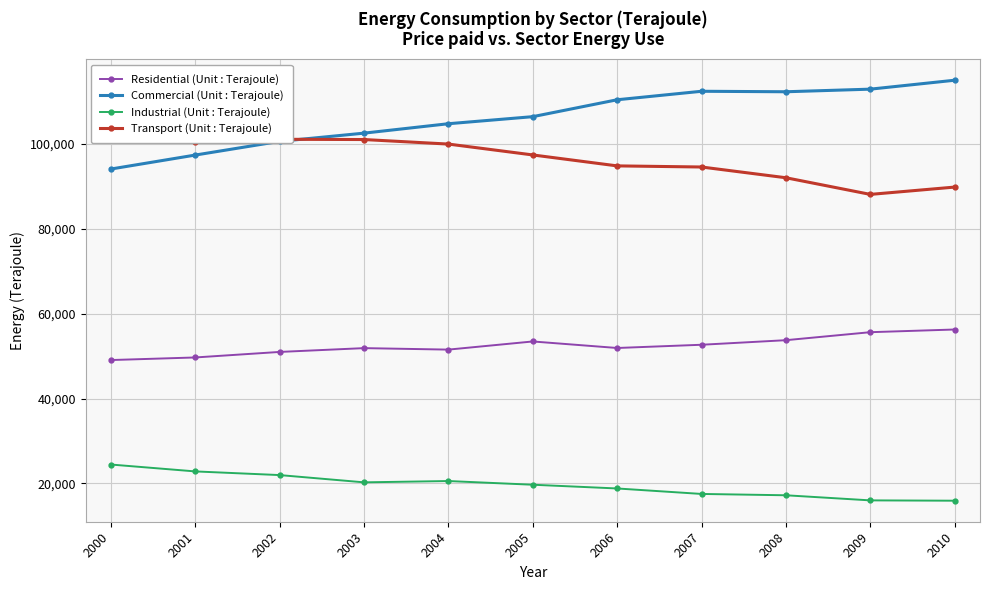

What is the sum of the Commercial (Unit : Terajoule) values at 2001 and 2004?

202043